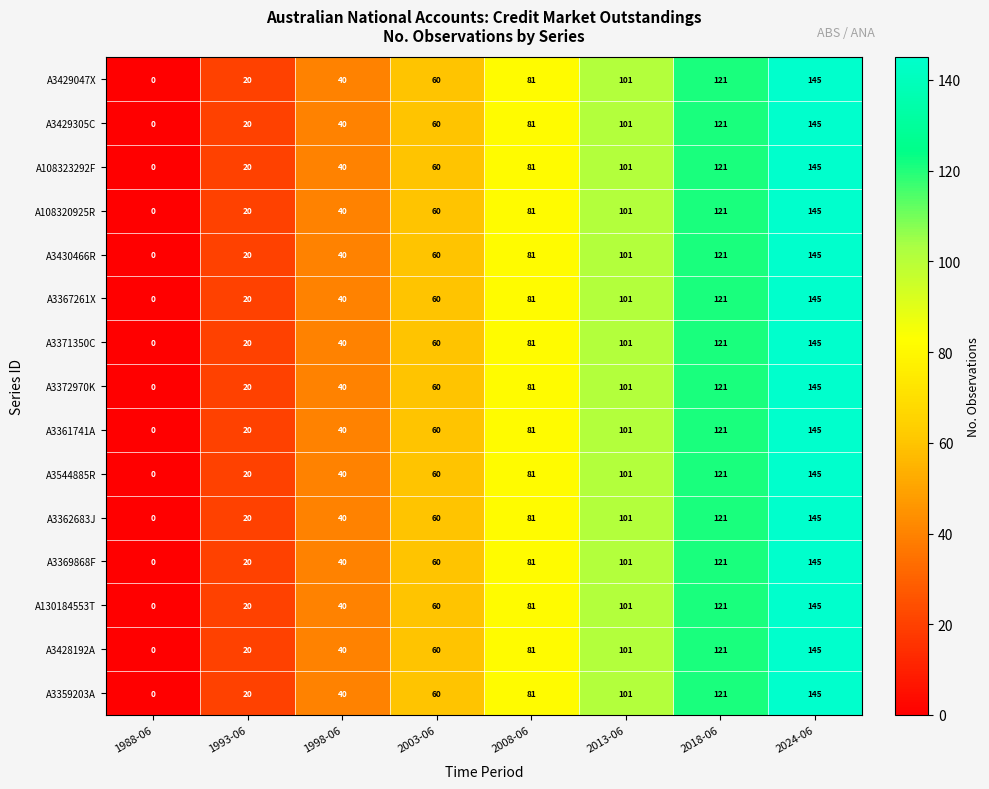

Is the value of A108323292F at 2008-06 greater than the value of A108320925R at 2013-06?

No